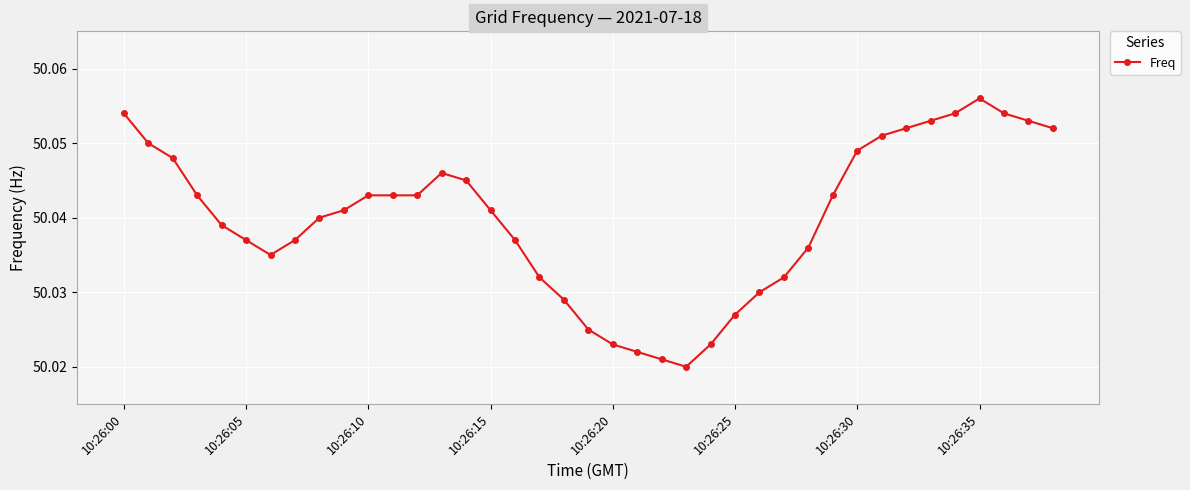

How many values are between 50 and 51?

39